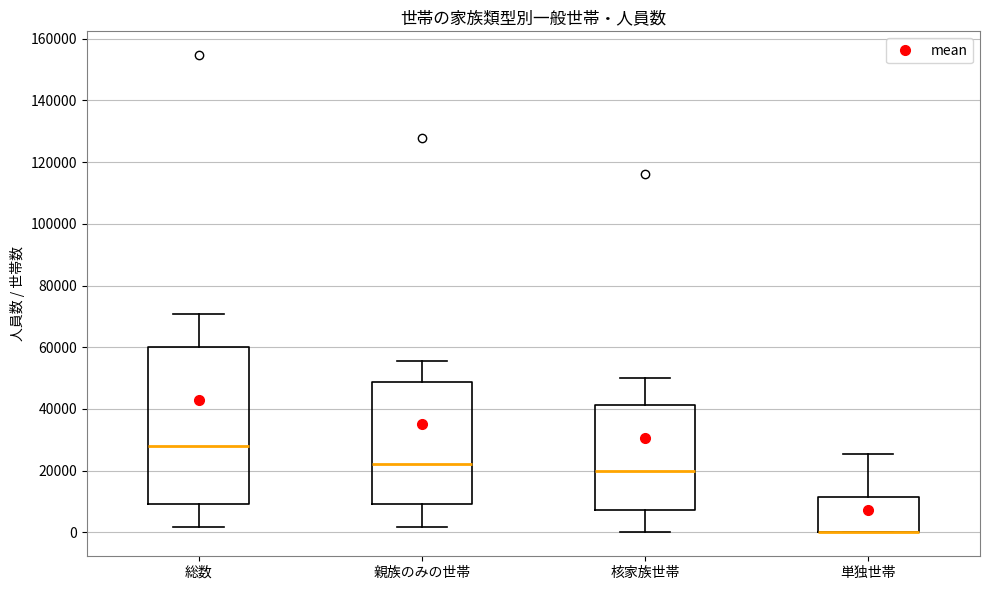

Where is the upper edge of the box for 総数 on the y-axis? The values are not printed on the chart, so give them approximately, as read against the axis.

60000